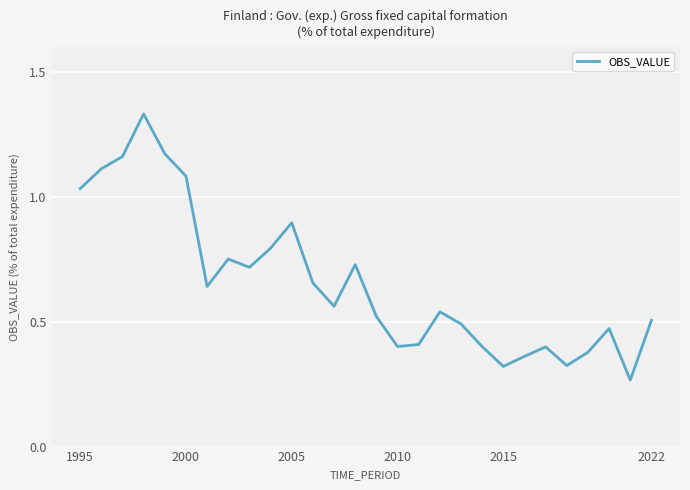

Does the chart display data point markers on the line(s)?

No